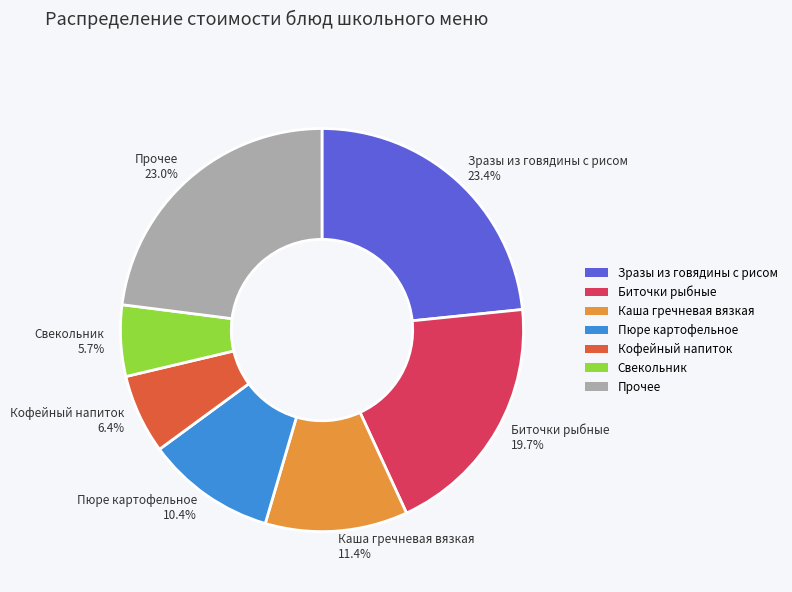

Is there a majority slice in this chart?

No